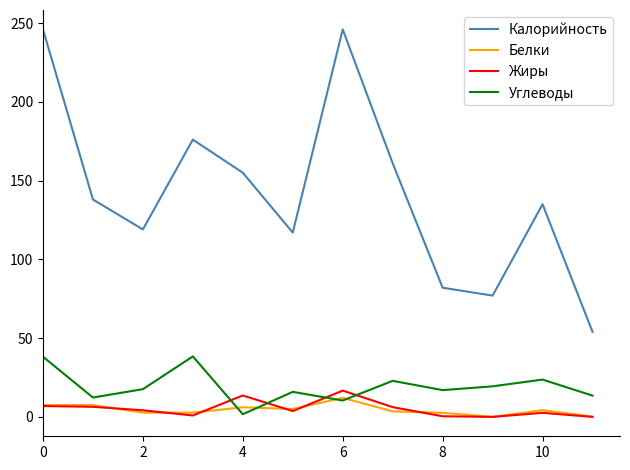

How many values in the Жиры series exceed 4?

6